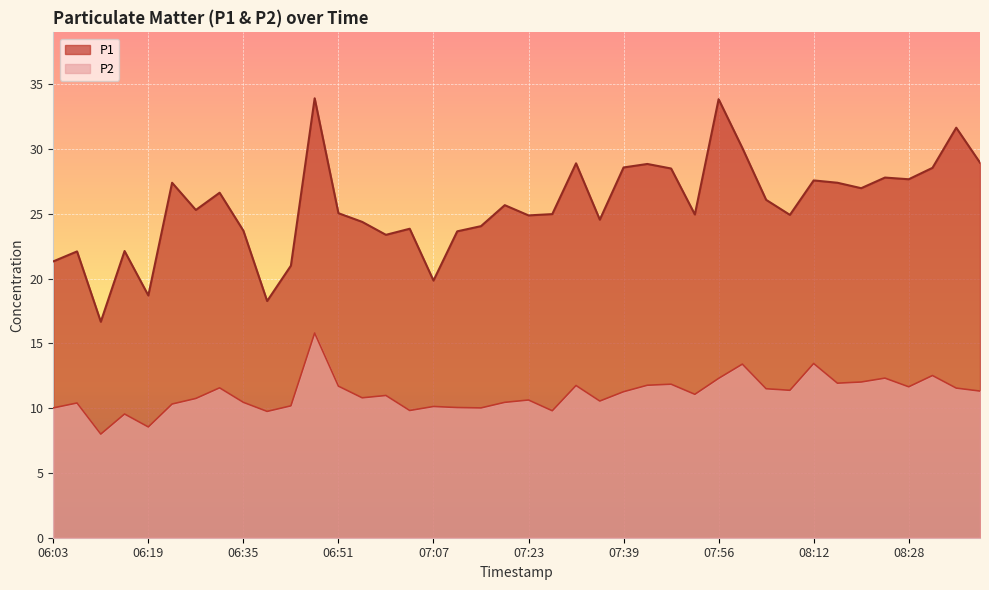

Reading left to right, extract all data points from this chart.

P1: 21.3	22.1	16.7	22.1	18.7	27.4	25.3	26.6	23.7	18.3	21.0	33.9	25.1	24.4	23.4	23.9	19.9	23.6	24.1	25.7	24.9	25.0	28.9	24.6	28.6	28.9	28.5	24.9	33.9	30.1	26.1	24.9	27.6	27.4	27.0	27.8	27.7	28.6	31.6	28.9
P2: 10.0	10.4	8.0	9.6	8.6	10.3	10.8	11.6	10.4	9.8	10.2	15.8	11.7	10.8	11.0	9.8	10.1	10.1	10.0	10.4	10.6	9.8	11.8	10.6	11.3	11.8	11.8	11.1	12.3	13.4	11.5	11.4	13.4	11.9	12.0	12.3	11.7	12.5	11.6	11.3